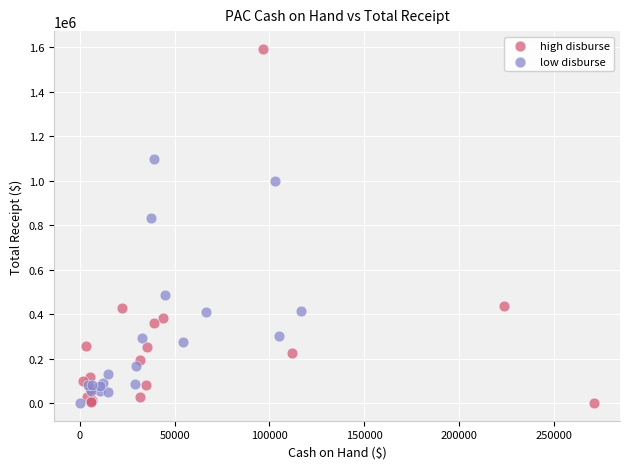

Which series reaches the maximum Y coordinate?

high disburse